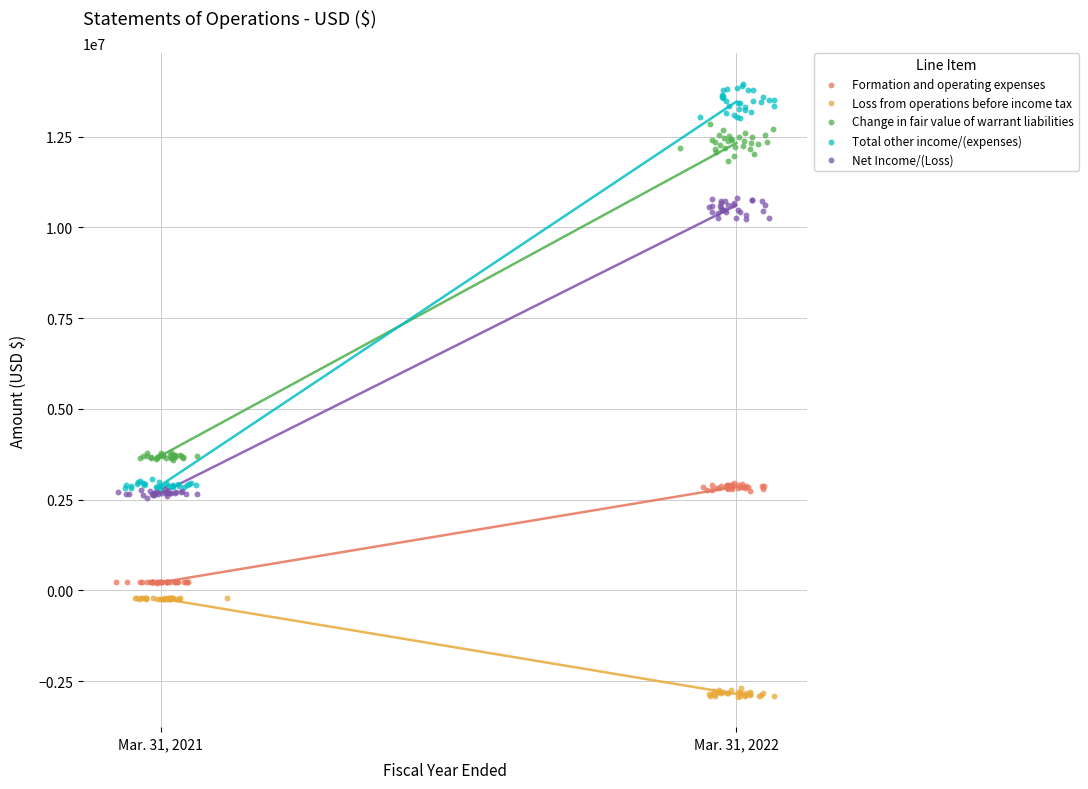

Which series contains the lowest Y value?

Loss from operations before income tax